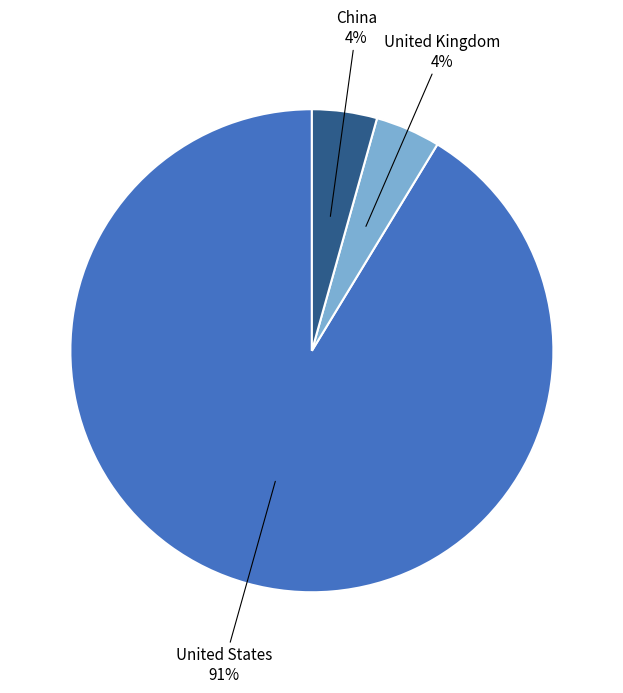

Count the number of slices in the pie.

3